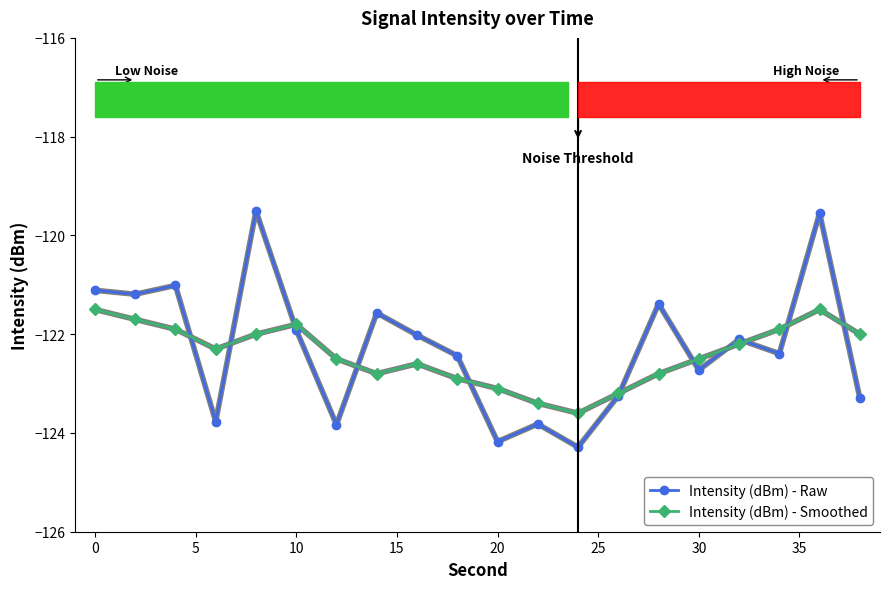

Which series has the largest range (max minus min)?

Intensity (dBm) - Raw